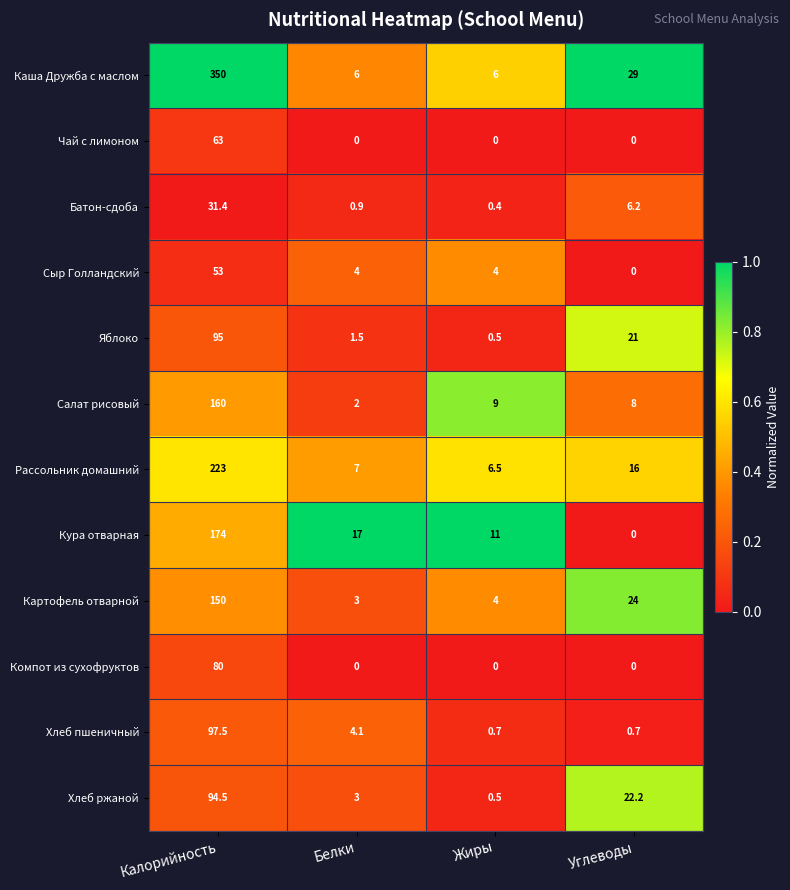

Which label corresponds to the largest value in the chart?

Калорийность